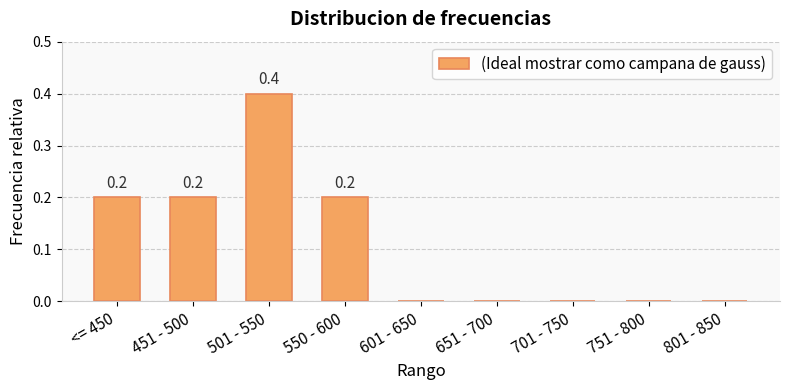

The value at 651 - 700 is 0.2. True or false?

False